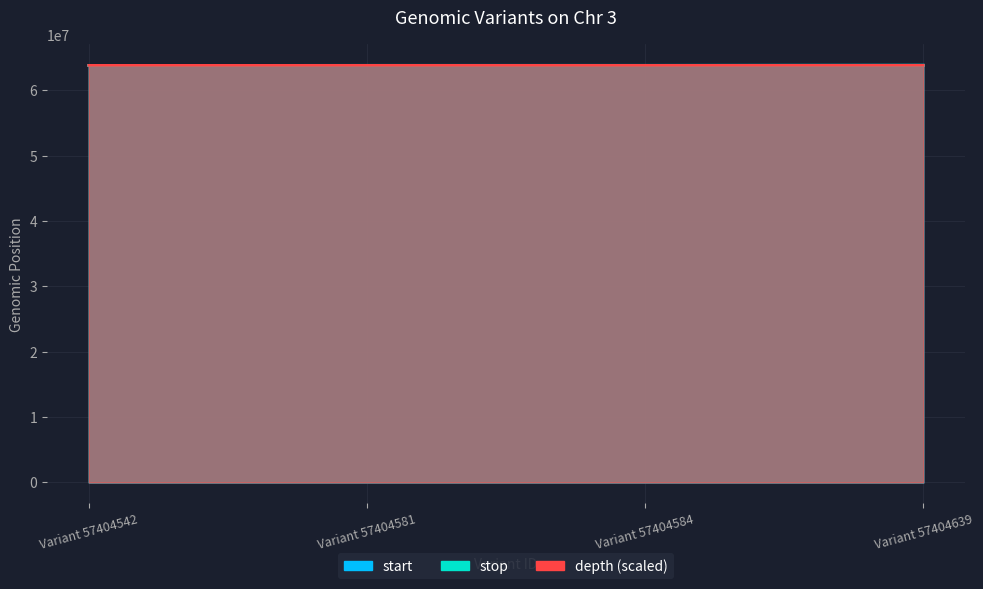

The stop series shows 94095395 at Variant 57404639. True or false?

False